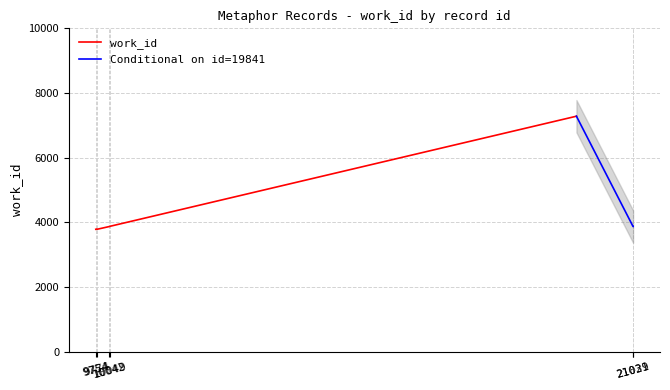

What is the lowest value of the work_id series?

3787